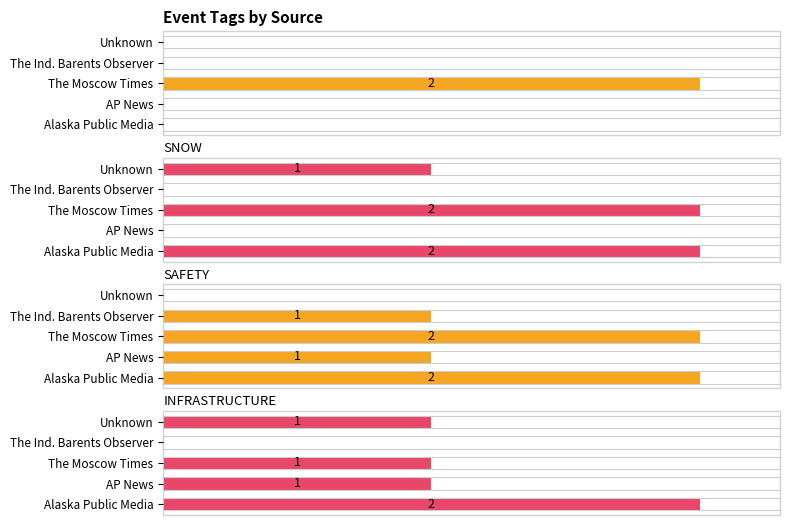

How many values in the SNOW series exceed 1?

2